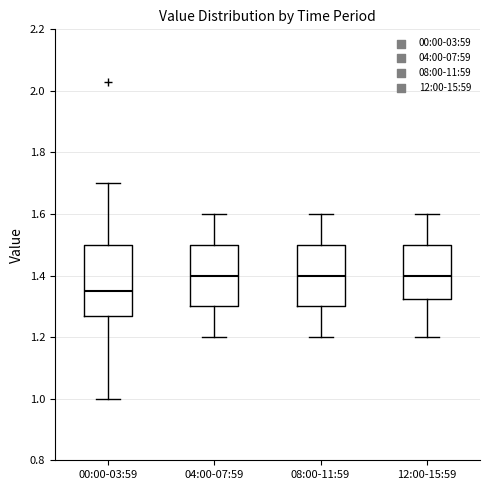

Where does the upper whisker of the box for 04:00-07:59 end on the y-axis? The values are not printed on the chart, so give them approximately, as read against the axis.

1.60